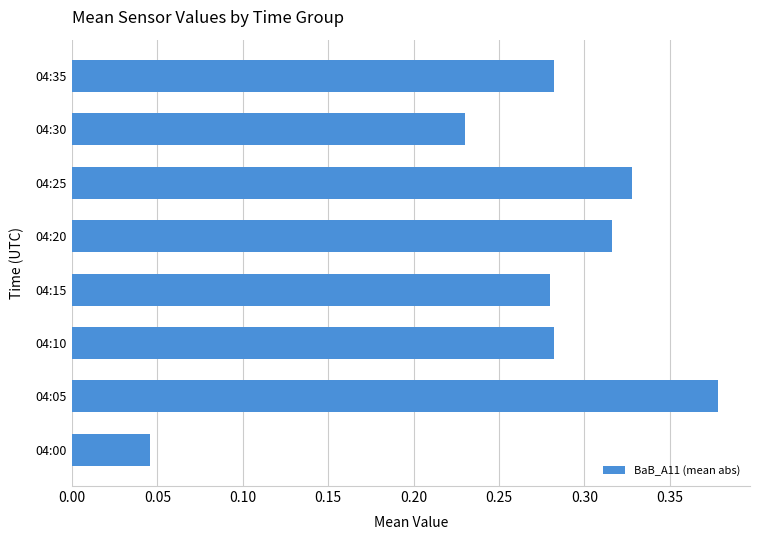

Does the chart contain any negative values?

No